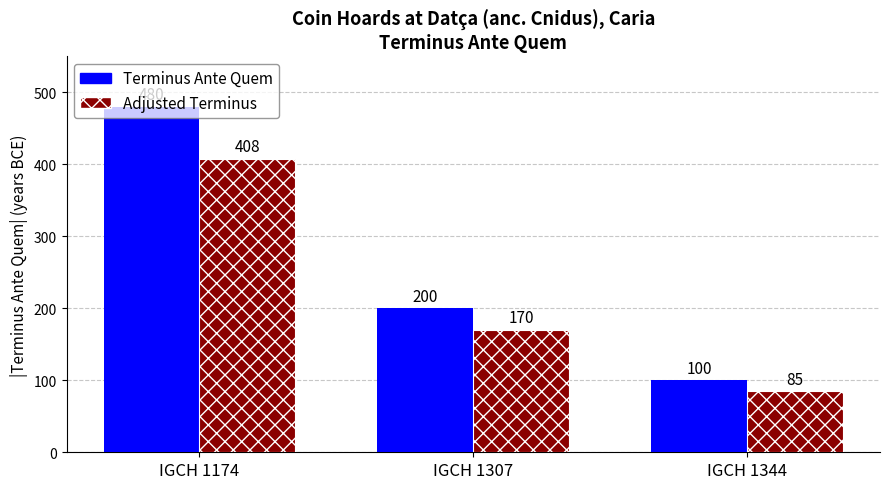

Reading right to left, what are all the values shown in this chart?

Terminus Ante Quem: 100	200	480
Adjusted Terminus: 85	170	408